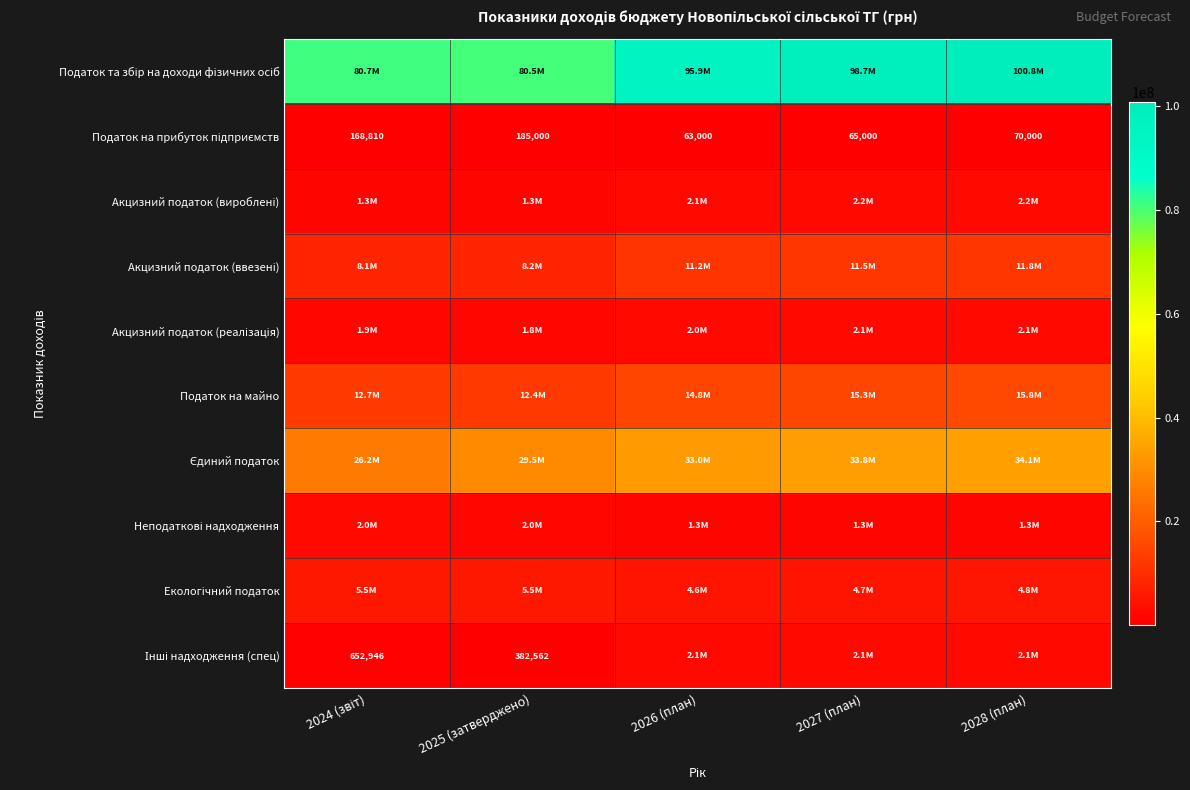

The value of Податок та збір на доходи фізичних осіб at 2025 (затверджено) is 20982458. True or false?

False